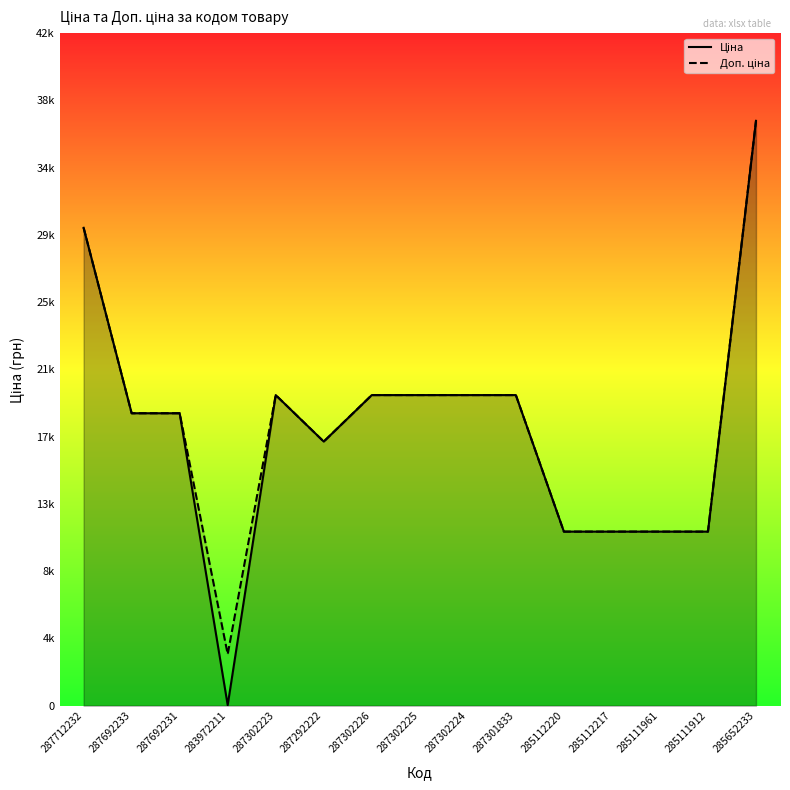

What is the sum of all Ціна values?

259165.5